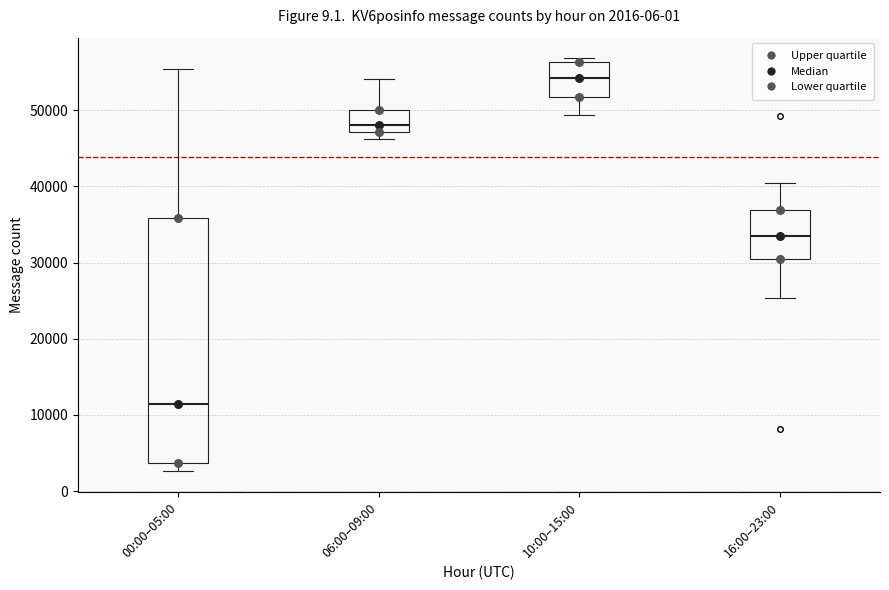

Which box has the highest median line?

10:00–15:00